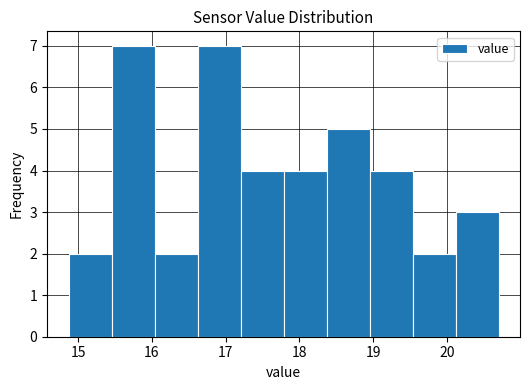

How tall is the bar that spans 19.0 to 19.5 on the x-axis? Neither the bar edges nor the heights are printed on the chart, so give them approximately, as read against the axes.

4